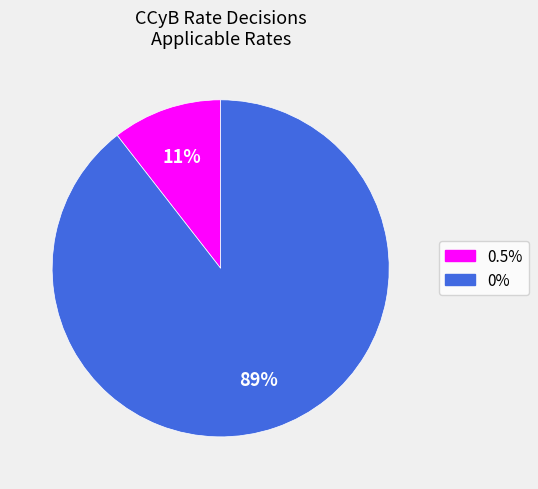

Which category has the biggest portion of the pie?

0%